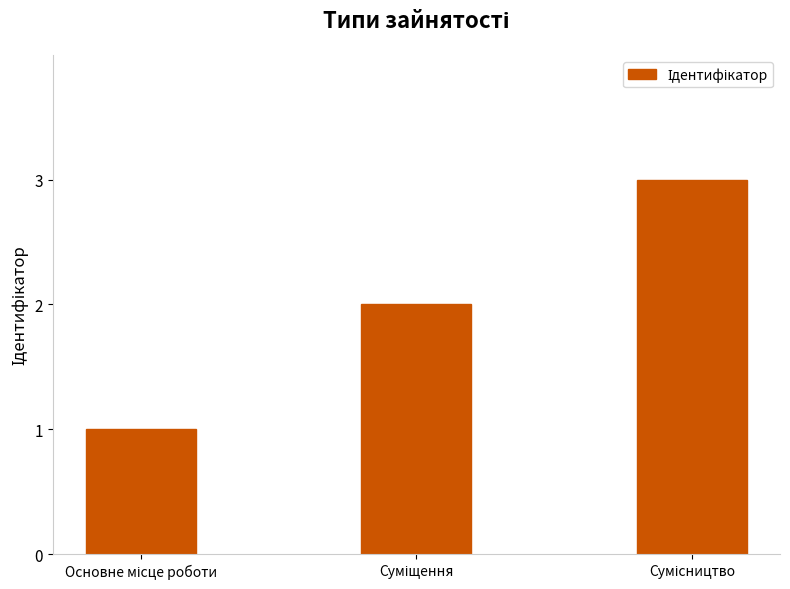

What is the sum of all values?

6